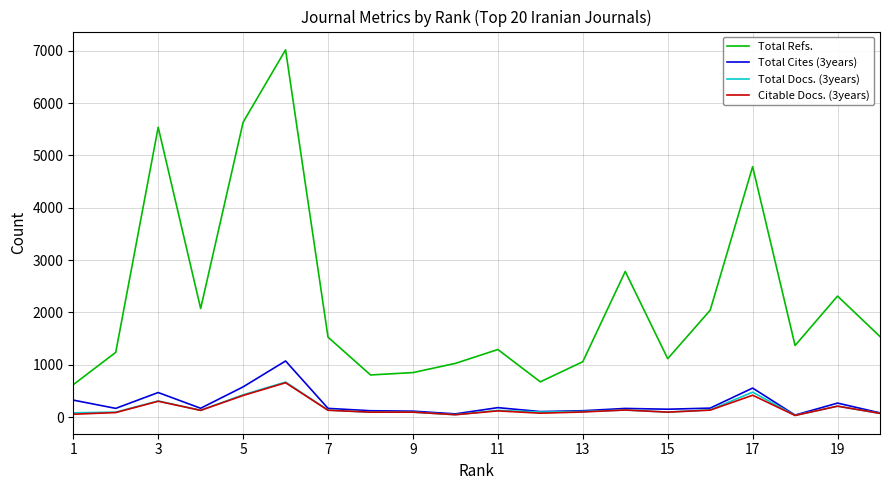

What is the greatest value displayed?

7018